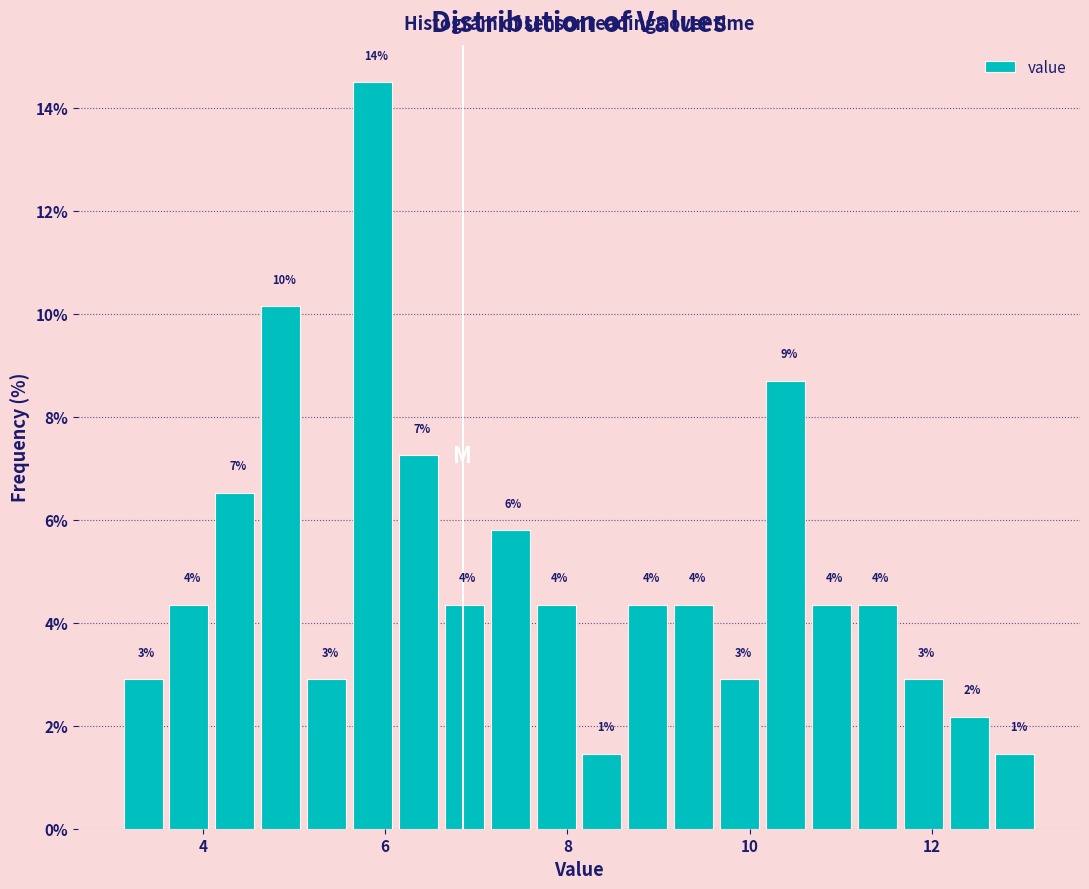

Around what value on the x-axis is the tallest bar? Give the approximate position of its centre, as read against the axis.

5.8